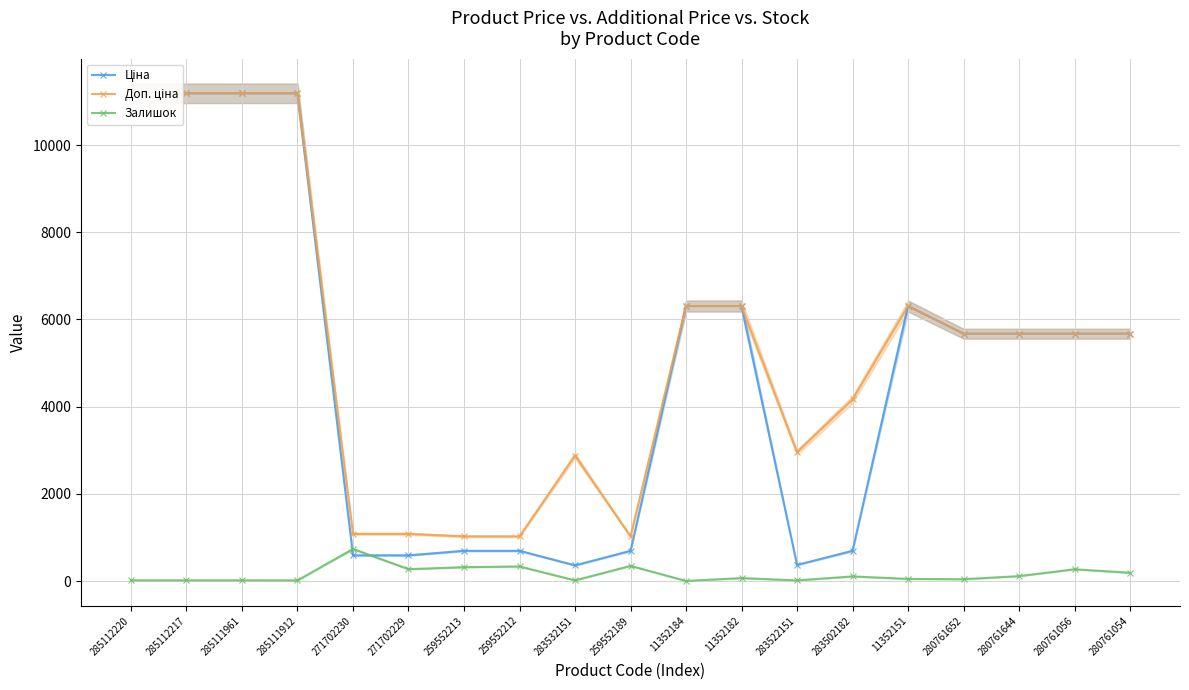

Which series ends up on top after the final intersection of Залишок and Ціна?

Ціна